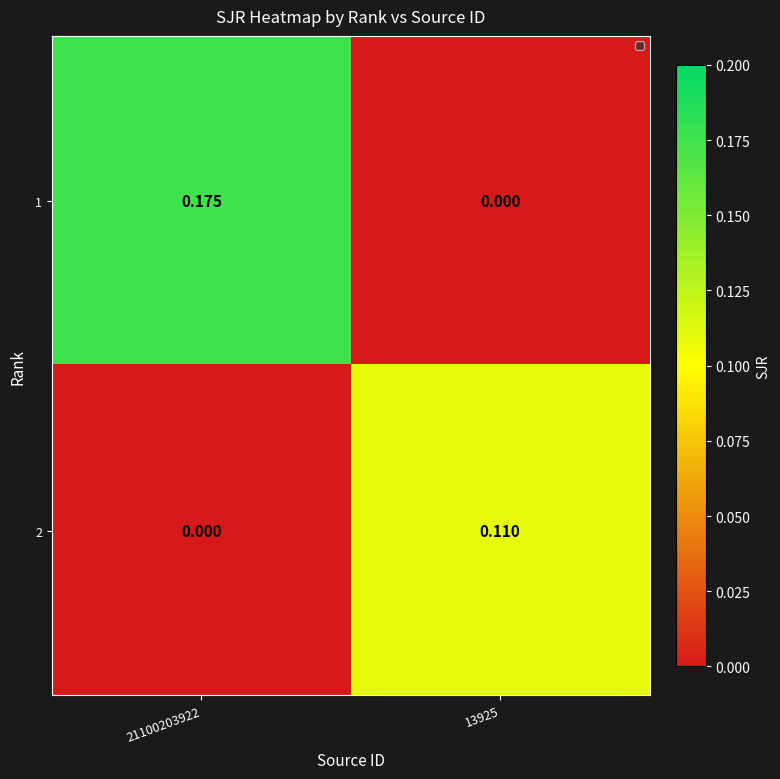

Is the value of 2 at 21100203922 greater than the value of 1 at 21100203922?

No